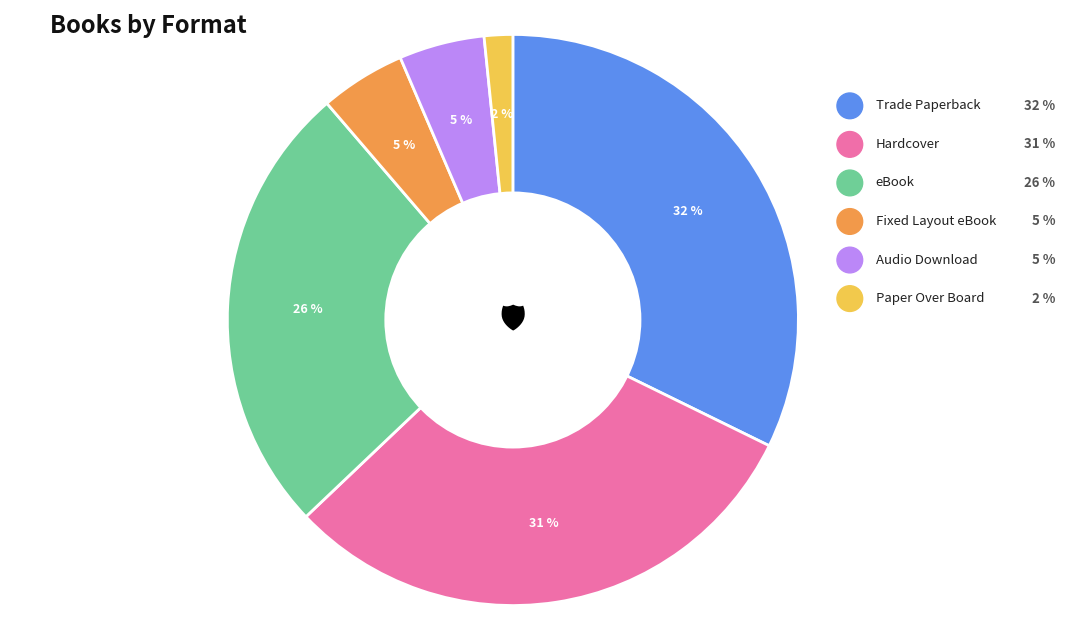

Which slice is the largest?

Trade Paperback